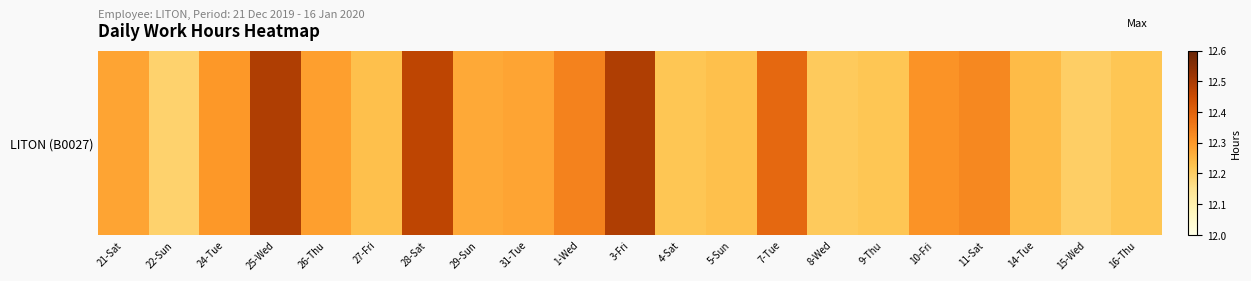

Is it true that the value at 3-Fri is 20.9?

False